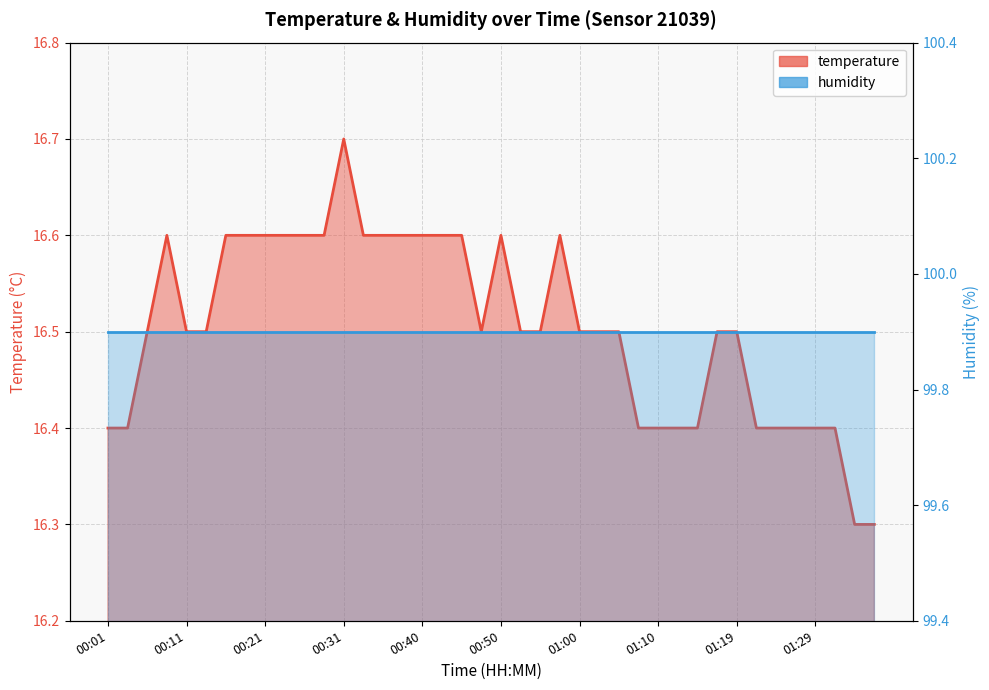

Between 21 and 27, which series saw the biggest shift?

temperature